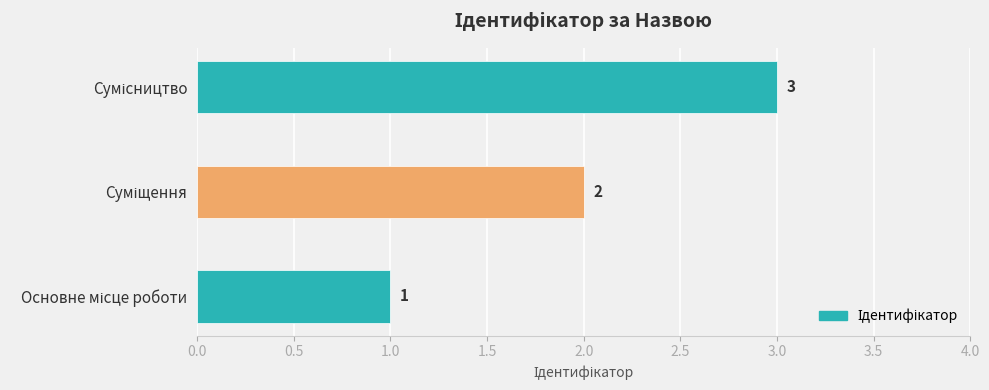

What is the smallest value displayed?

1